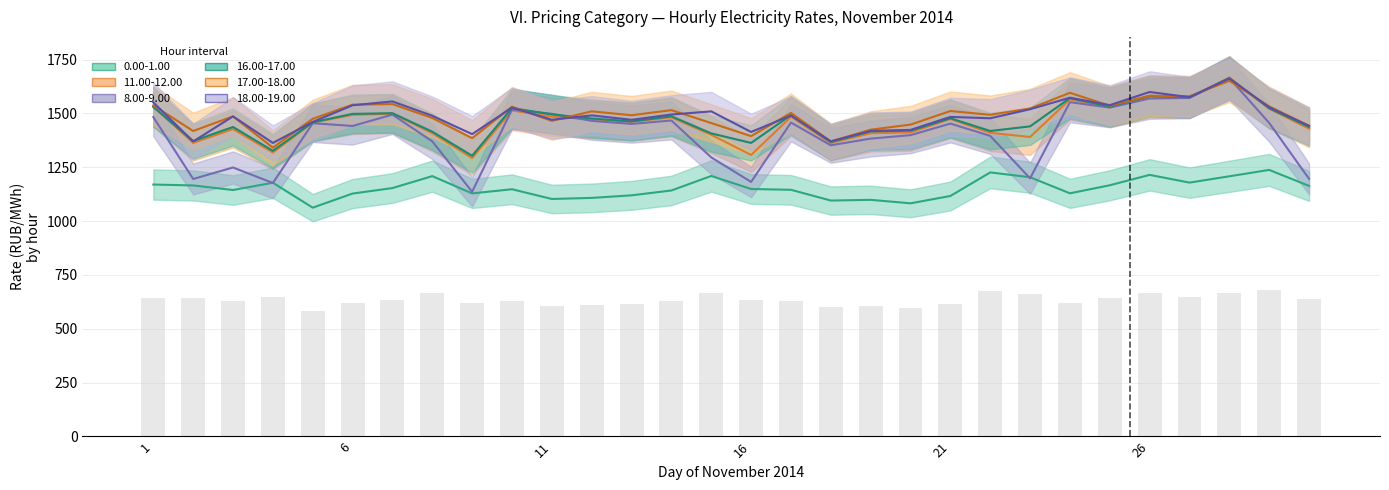

How many data points in 16.00-17.00 are above 1476?

15